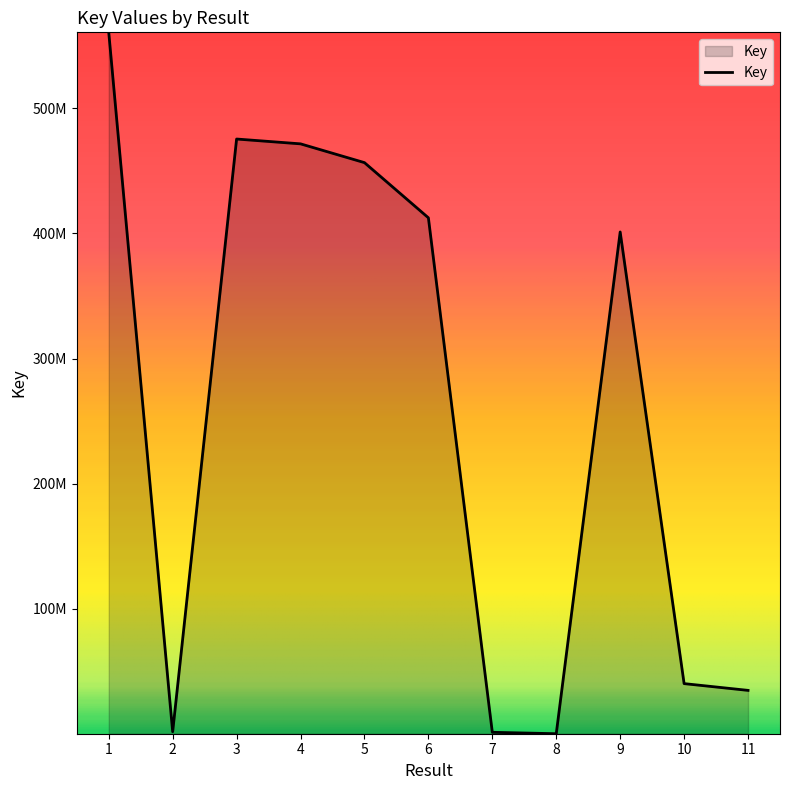

What is the difference between the second highest and second lowest values?

474278803